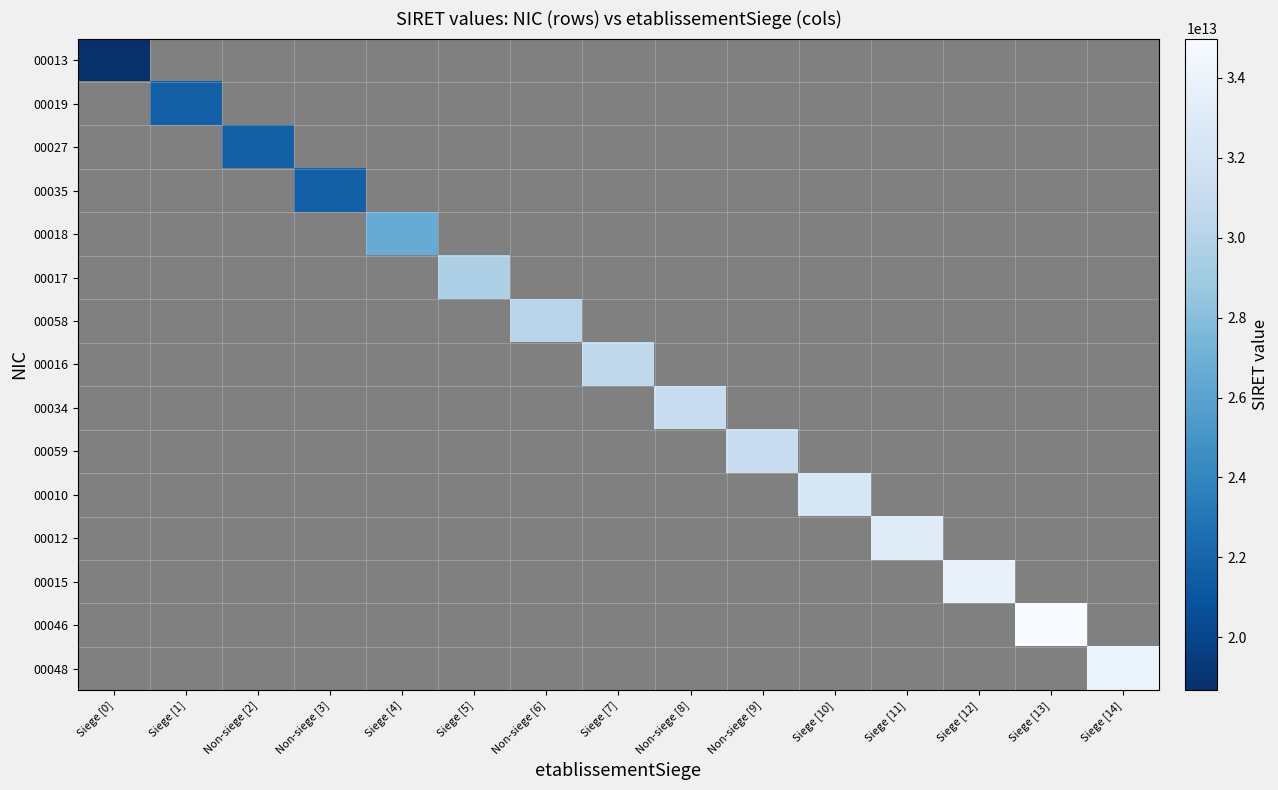

At how many categories does at least one series exceed 22927820474130?

11